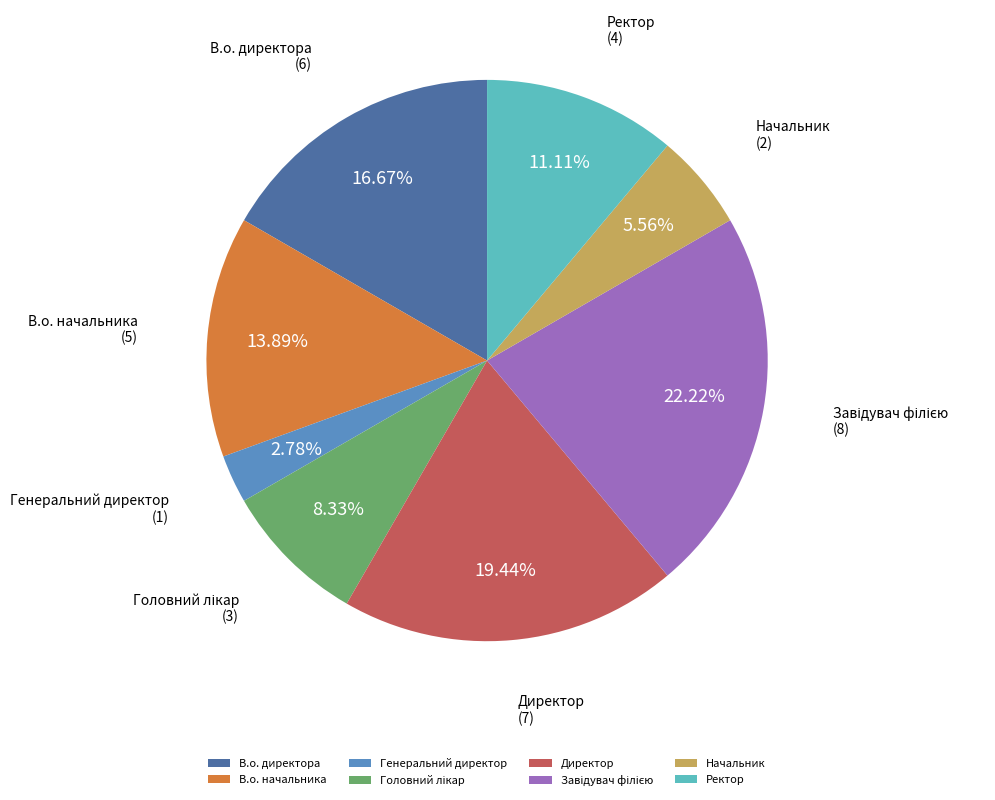

Does any single category account for the majority?

No